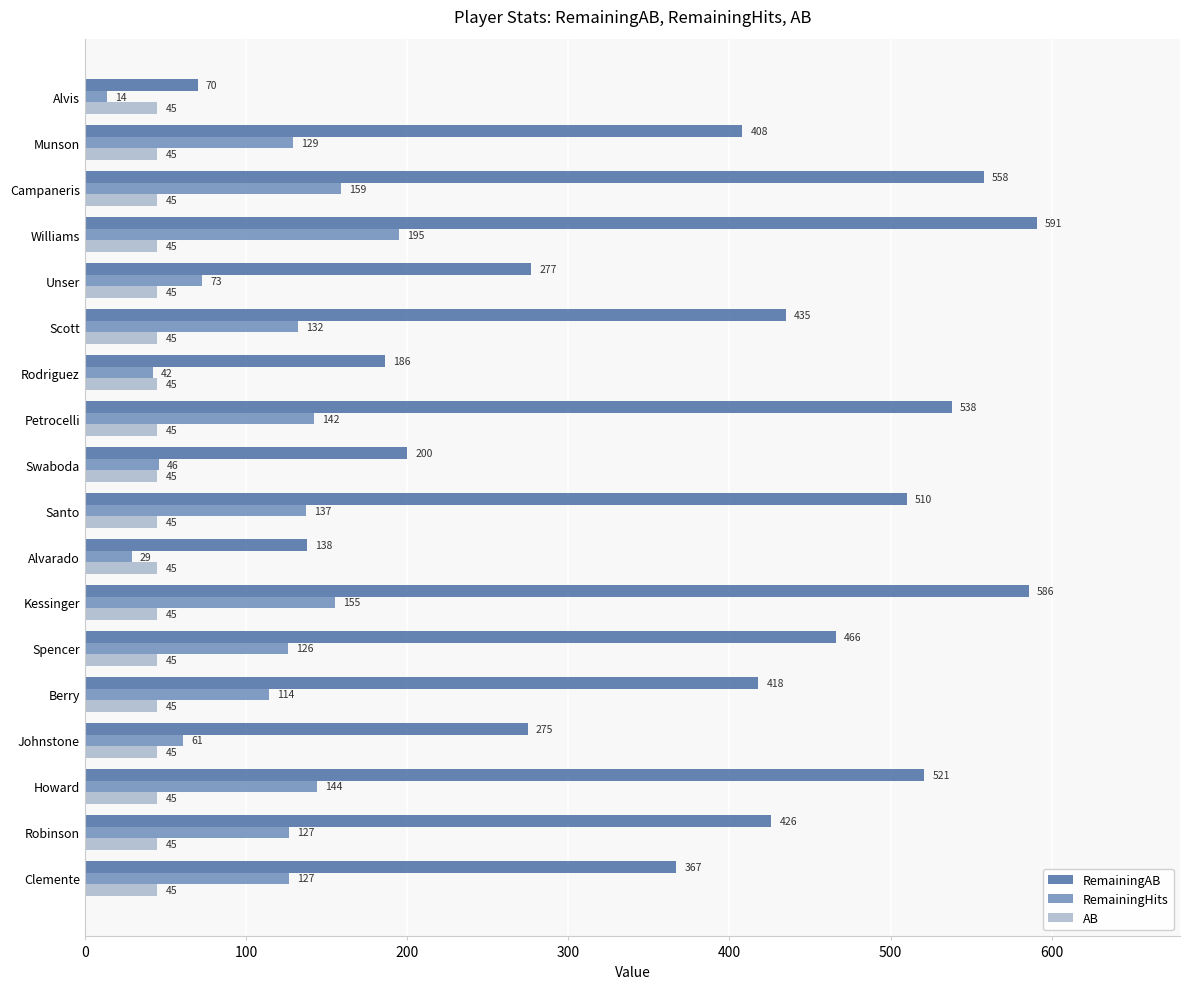

The RemainingAB series shows 277 at Unser. True or false?

True